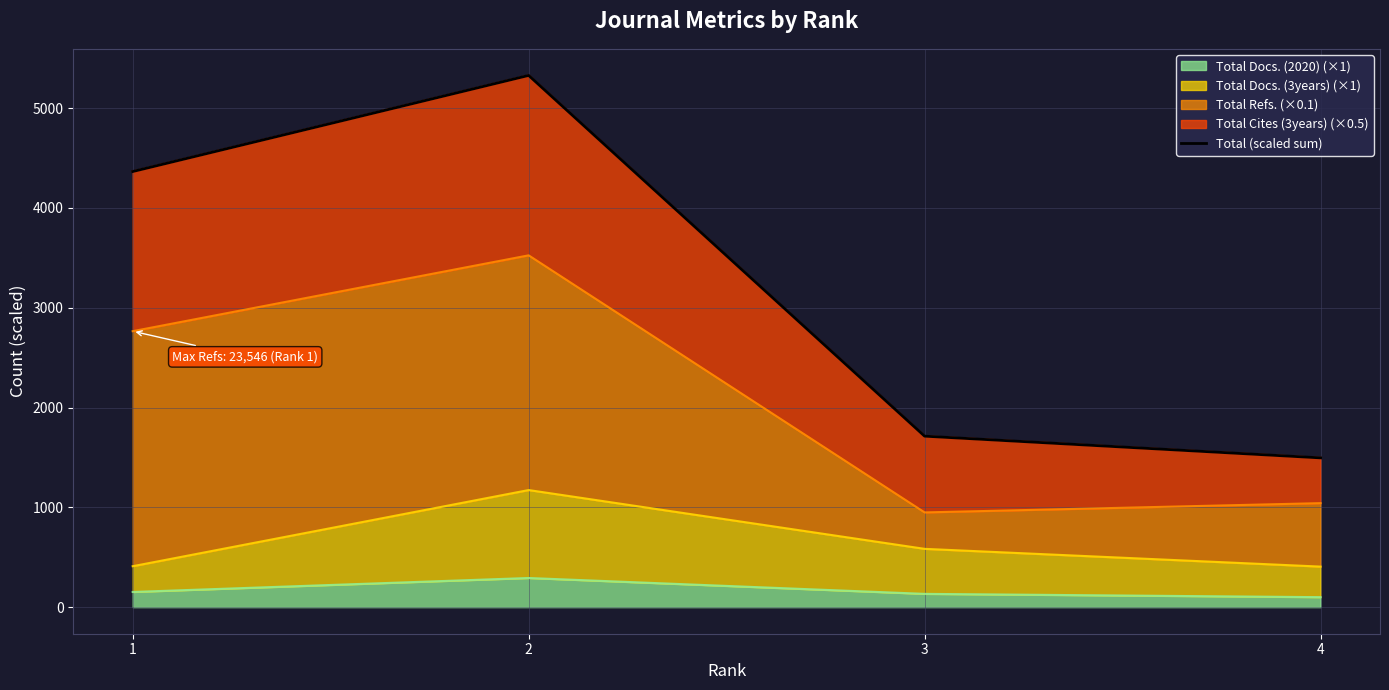

Is it true that the value at 4 is 1495.5?

True